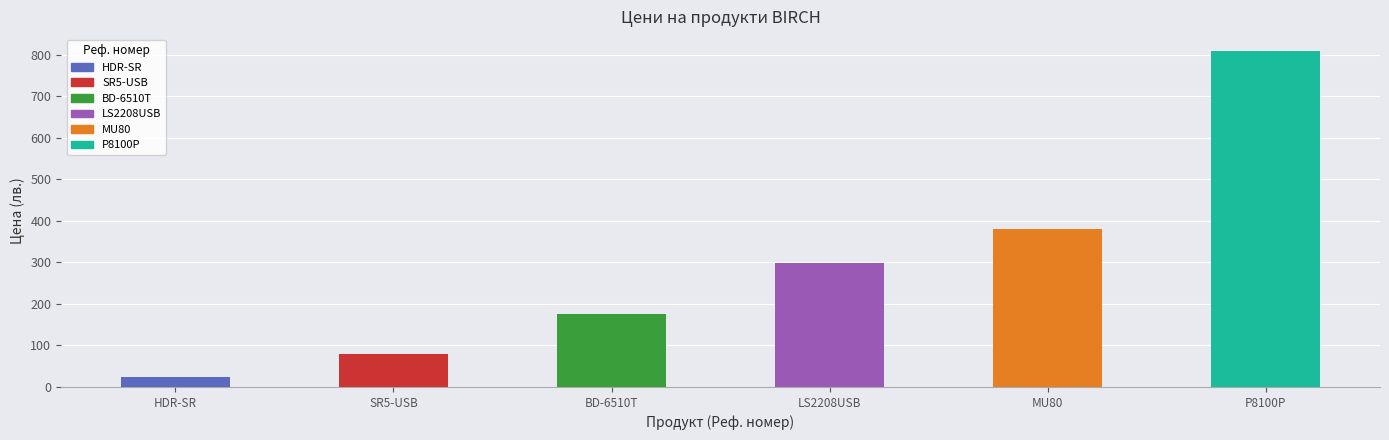

What is the difference between the maximum and minimum values?

785.6